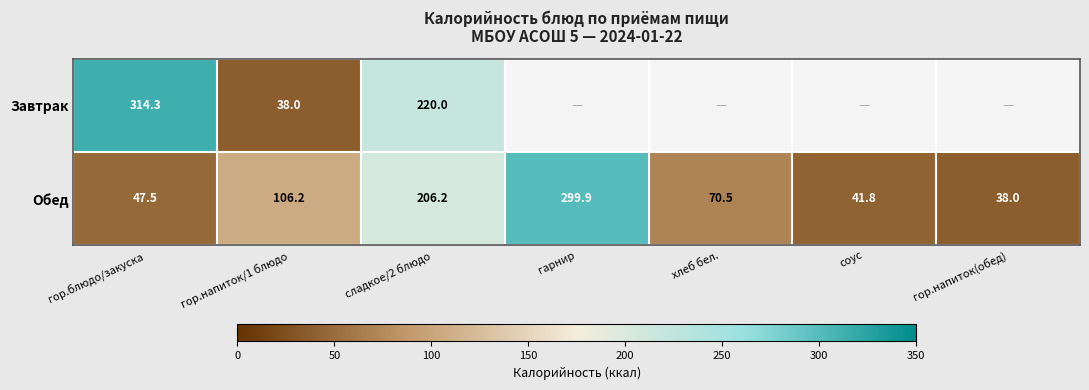

At сладкое/2 блюдо, list the series in order from largest to smallest.

Завтрак, Обед